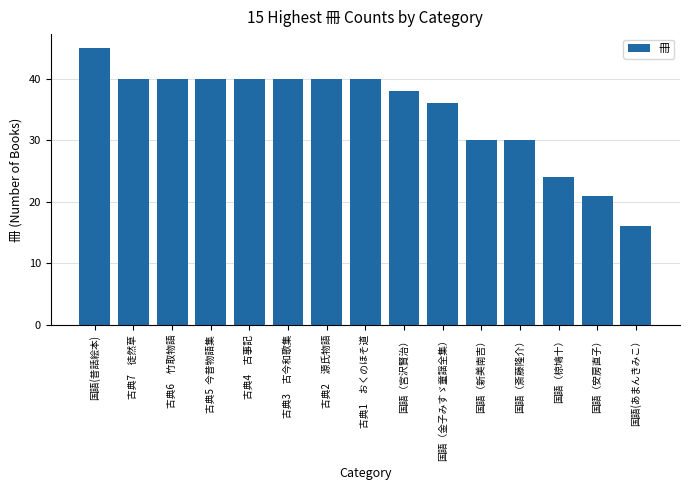

Reading right to left, extract all data points from this chart.

16	21	24	30	30	36	38	40	40	40	40	40	40	40	45